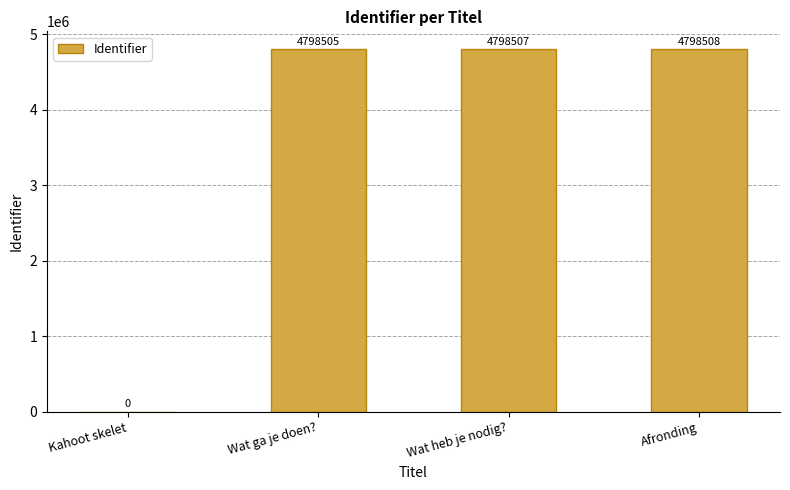

How many values are above zero?

3